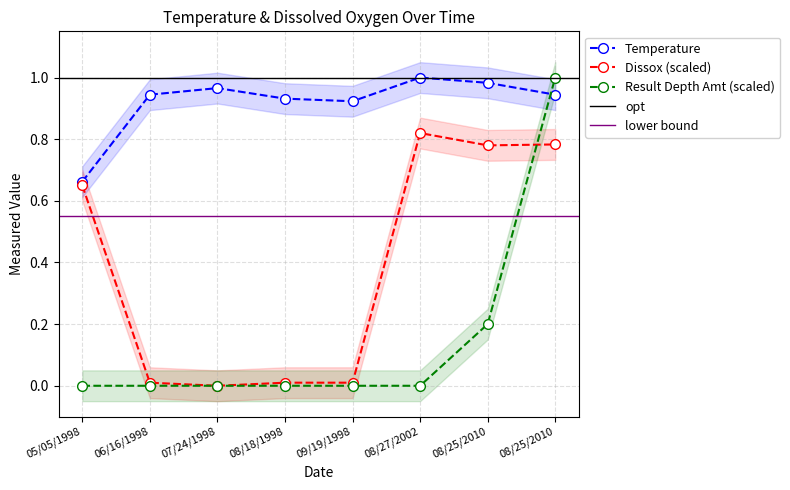

Which series has the largest total across all categories?

Temperature